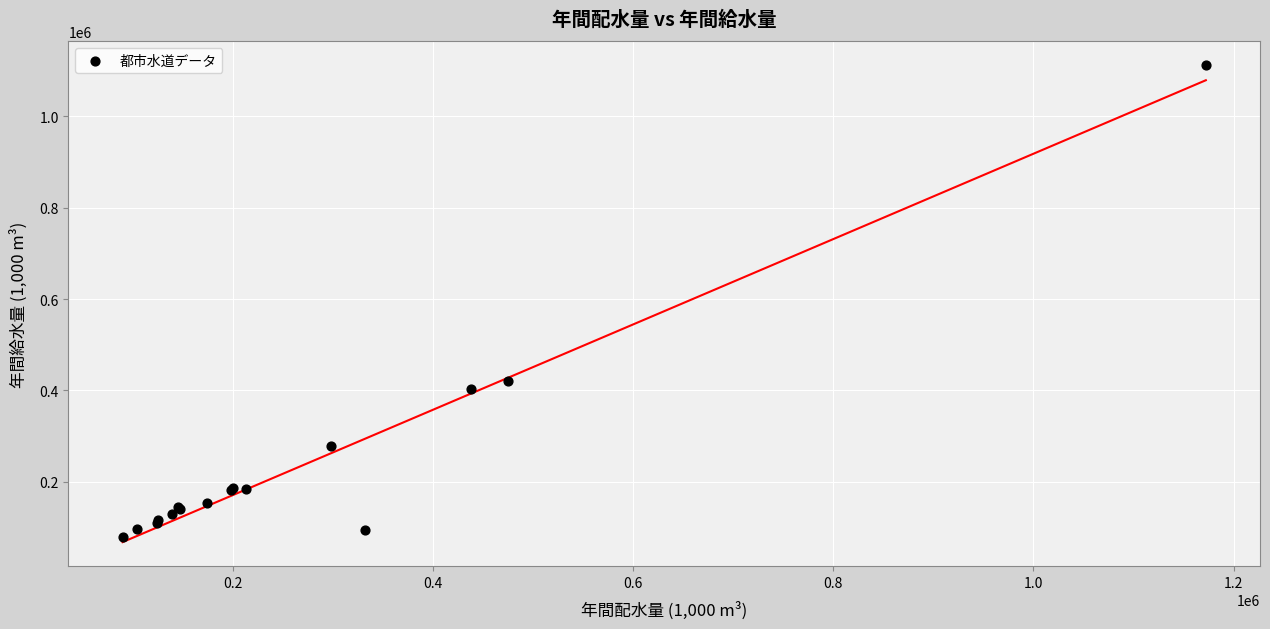

What Y value in the scatter plot is closest to 595260?

419924.0